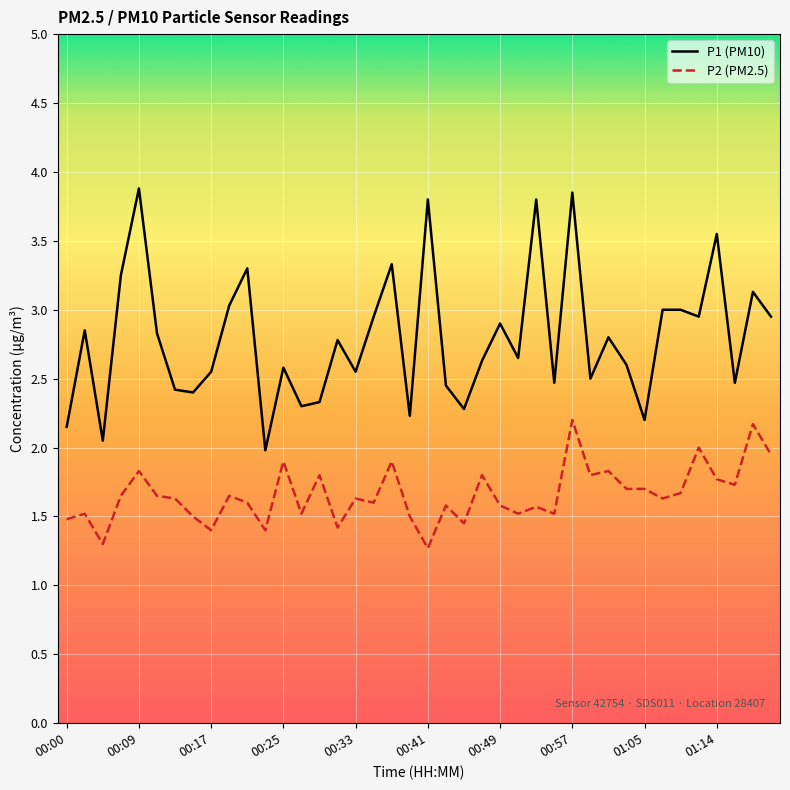

Is this an area chart (filled region under the line)?

No